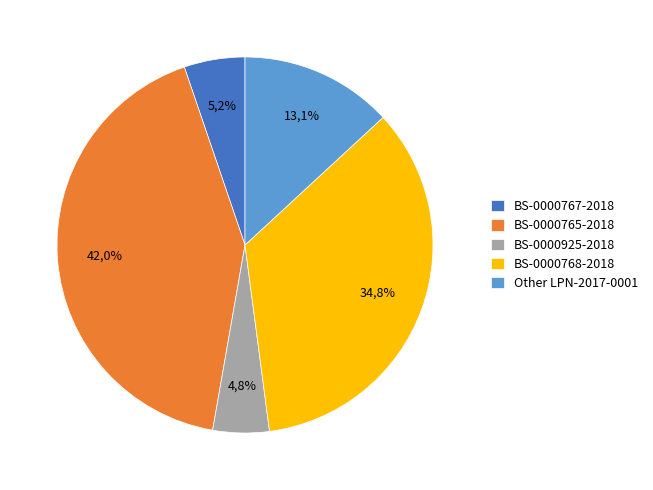

Which category has the biggest portion of the pie?

BS-0000765-2018